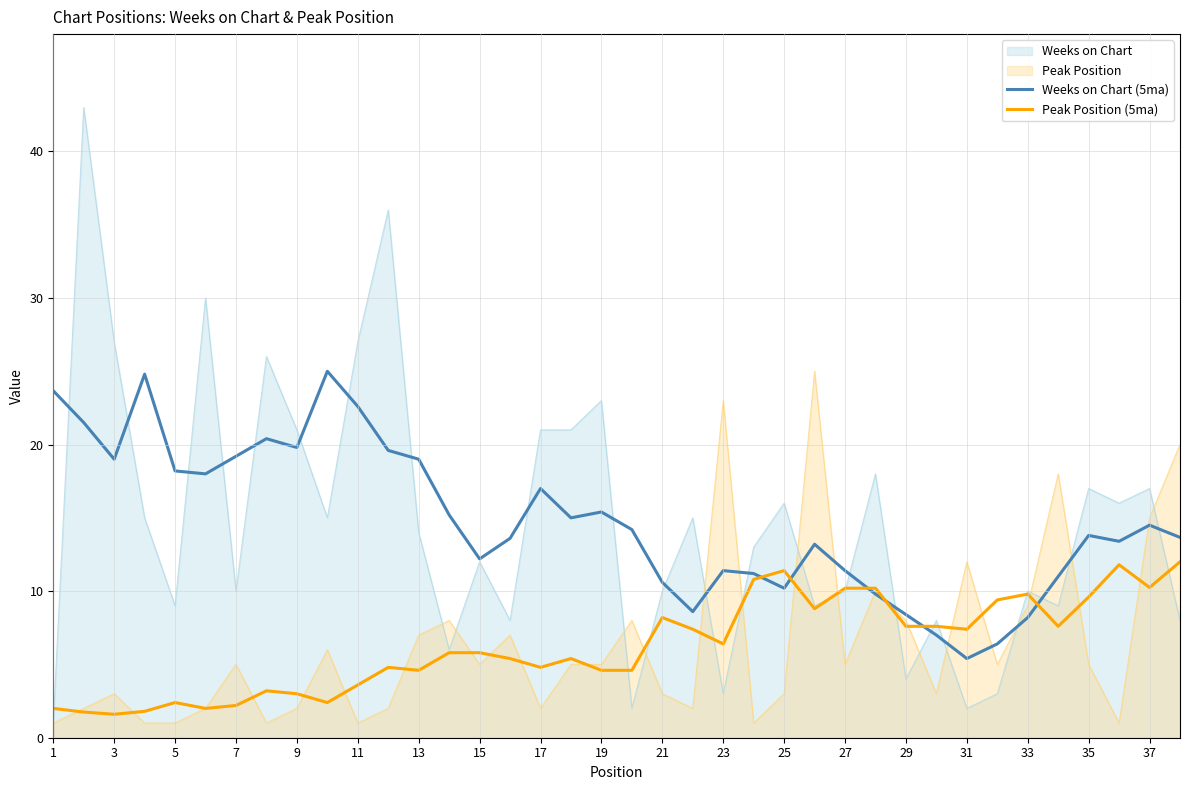

The Peak Position series shows 3.0 at 25. True or false?

True